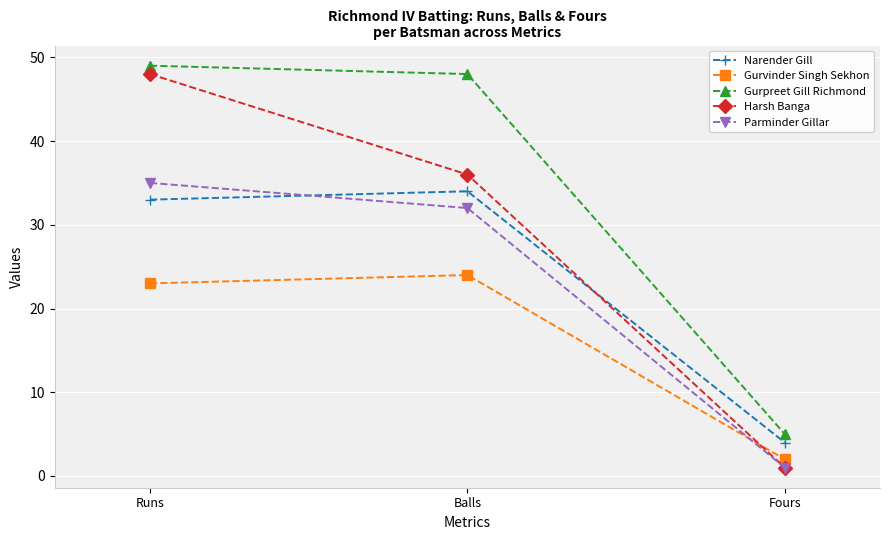

What is the value of the Parminder Gillar point at the 1st from the left?

35